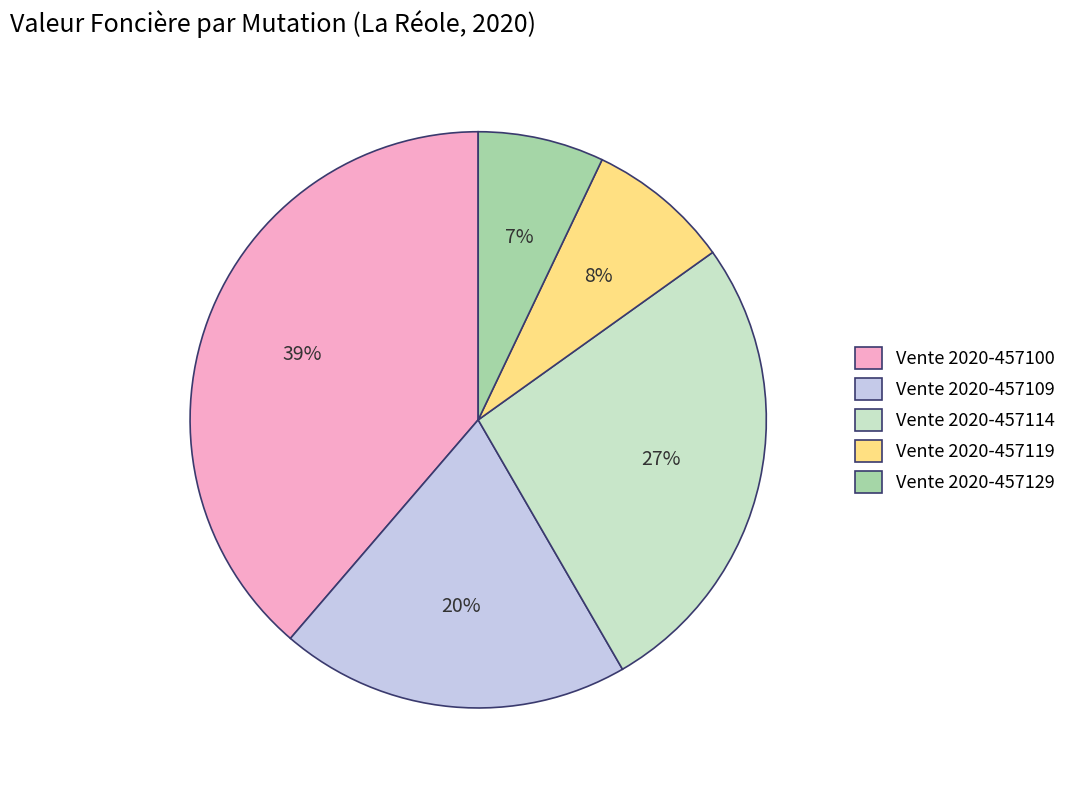

Is it true that Vente 2020-457119 is 8% of the pie?

True